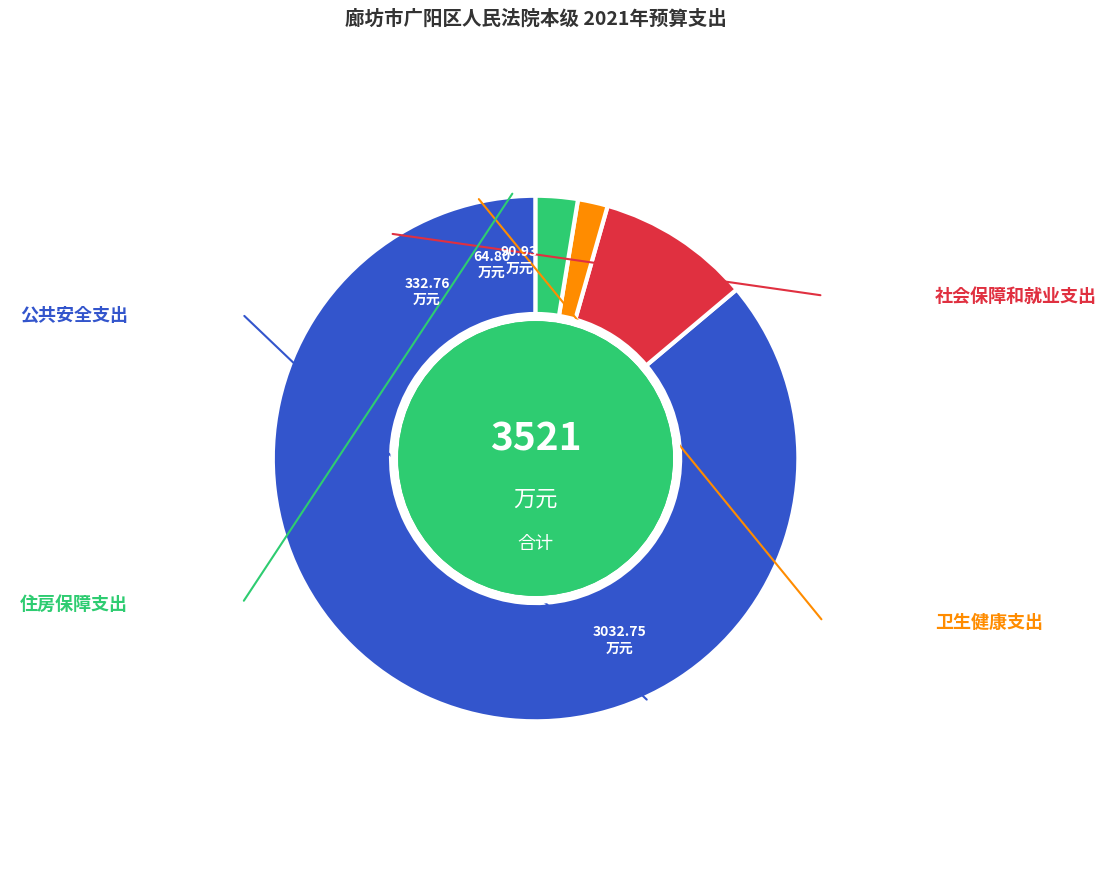

Count the number of slices in the pie.

4